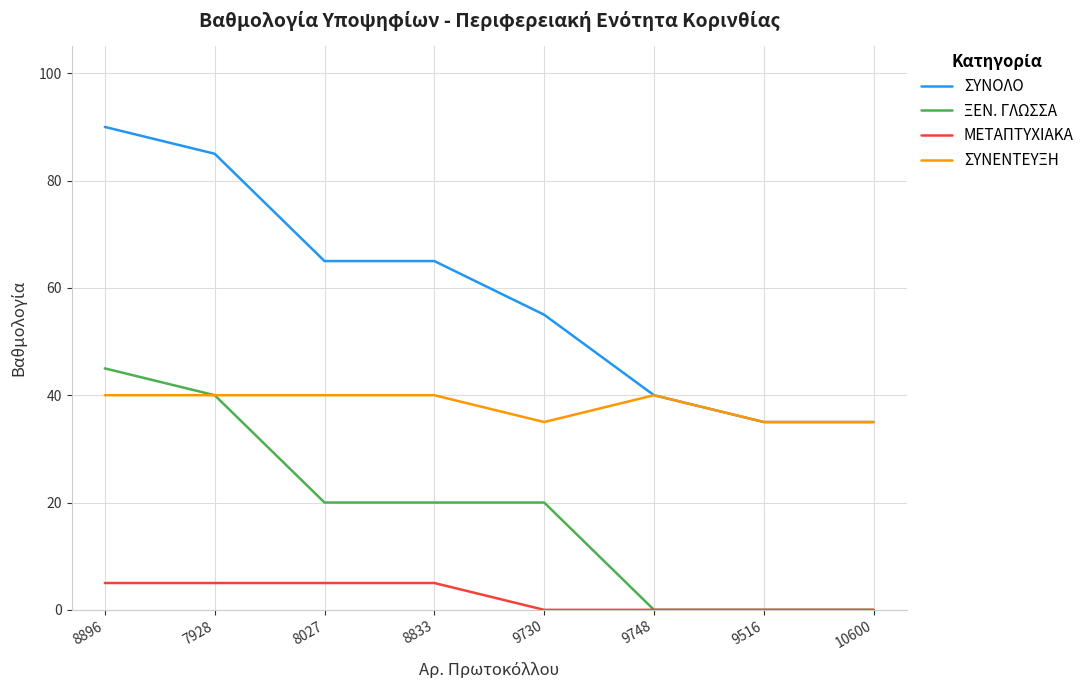

What is the highest value of the ΣΥΝΟΛΟ series?

90